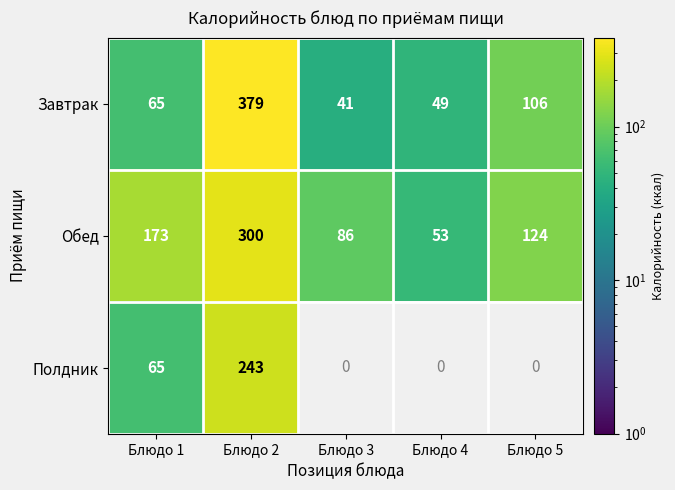

Rank the categories by Завтрак value from highest to lowest.

Блюдо 2, Блюдо 5, Блюдо 1, Блюдо 4, Блюдо 3